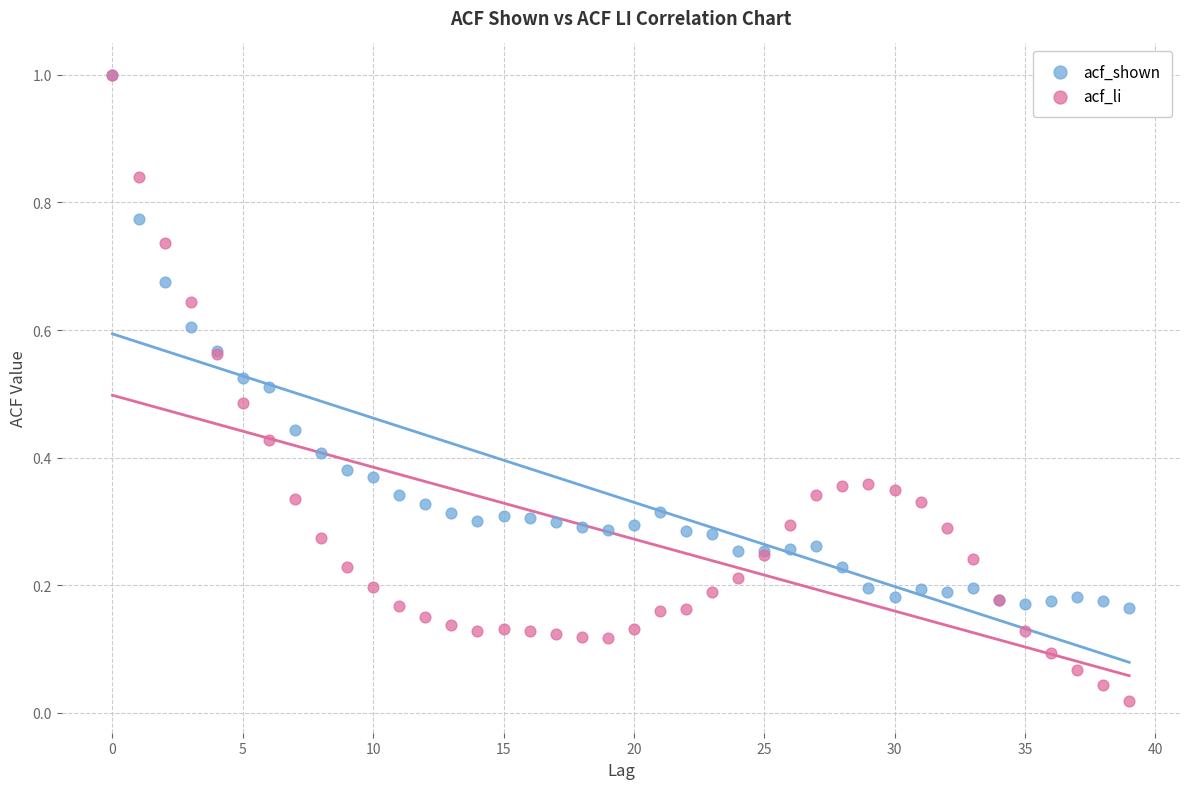

What are all the series names shown in the legend?

acf_shown, acf_li